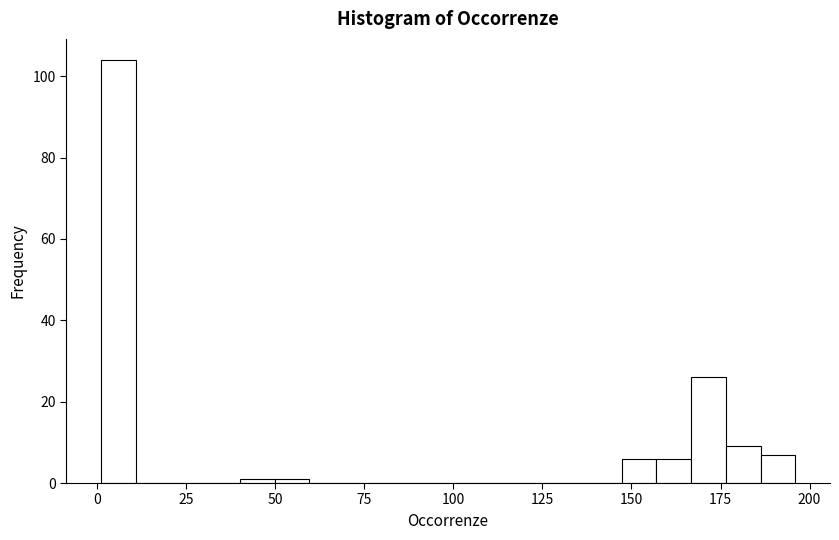

Around what value on the x-axis is the tallest bar? Give the approximate position of its centre, as read against the axis.

5